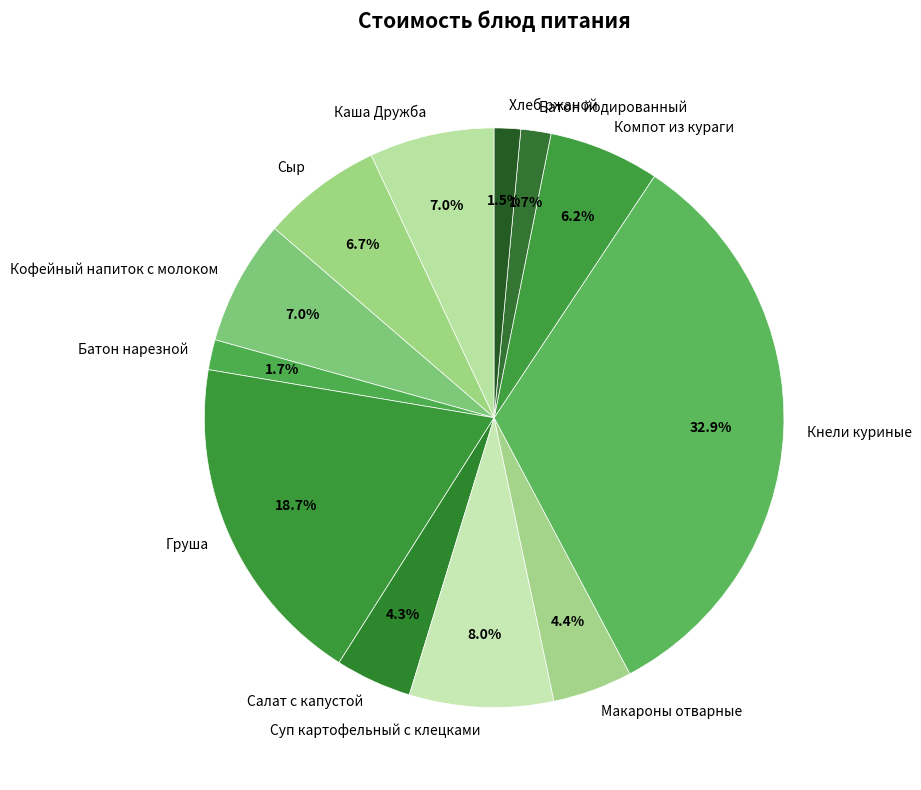

The Хлеб ржаной slice represents 11% of the pie. True or false?

False